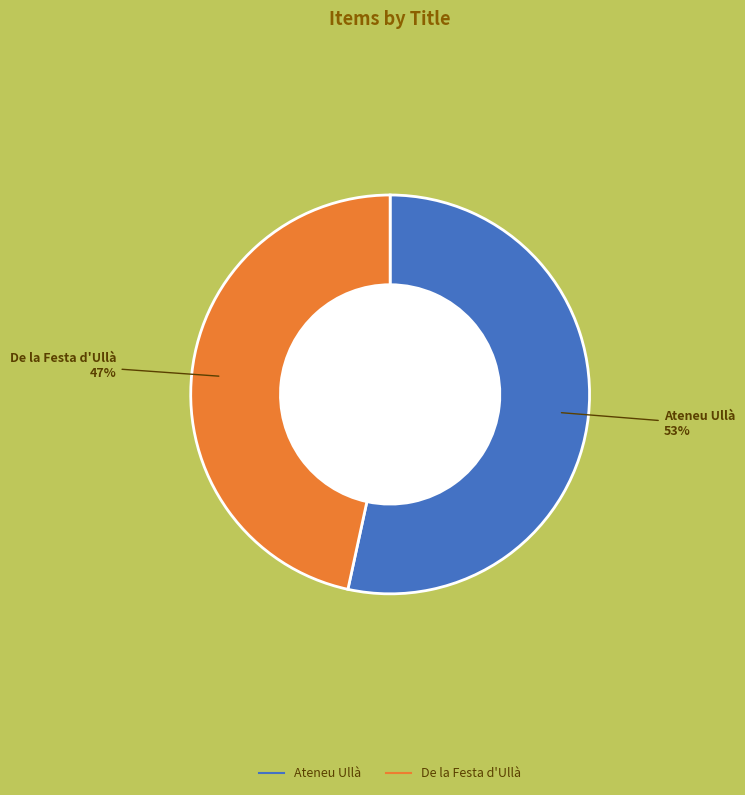

Which category has the biggest portion of the pie?

Ateneu Ullà